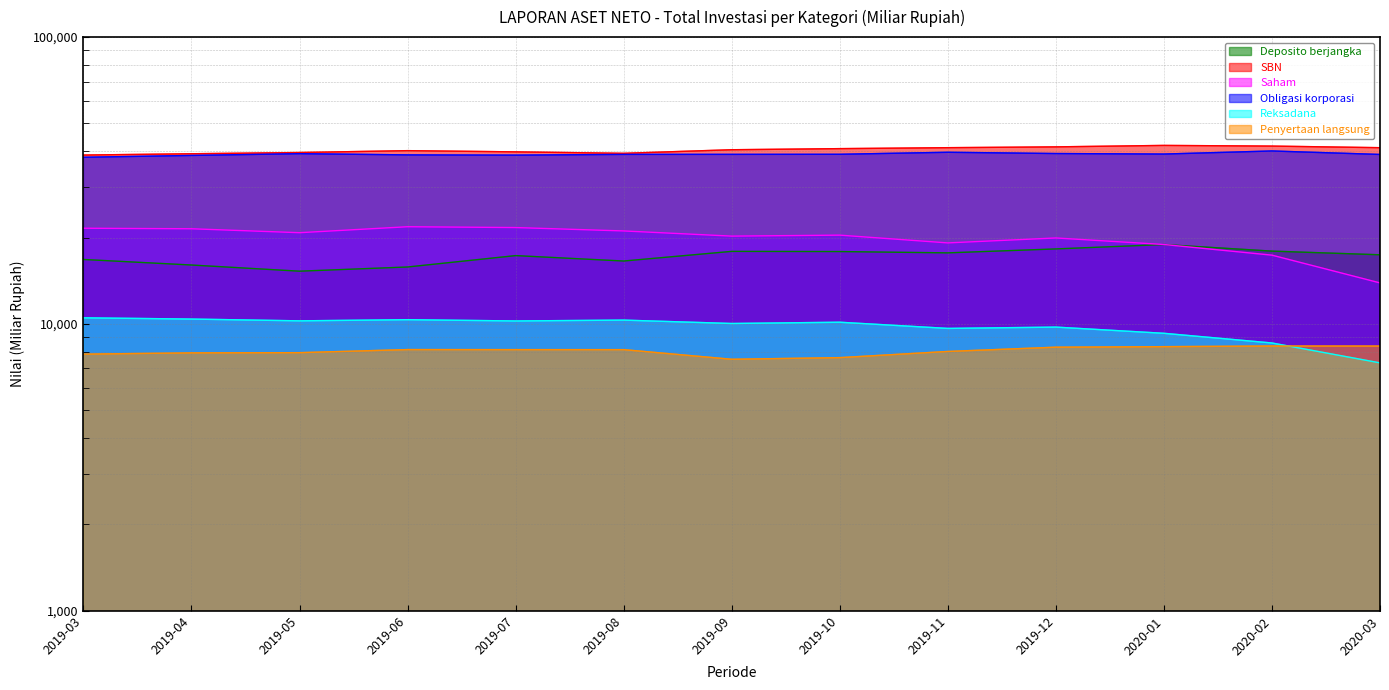

Which series has the largest total across all categories?

SBN